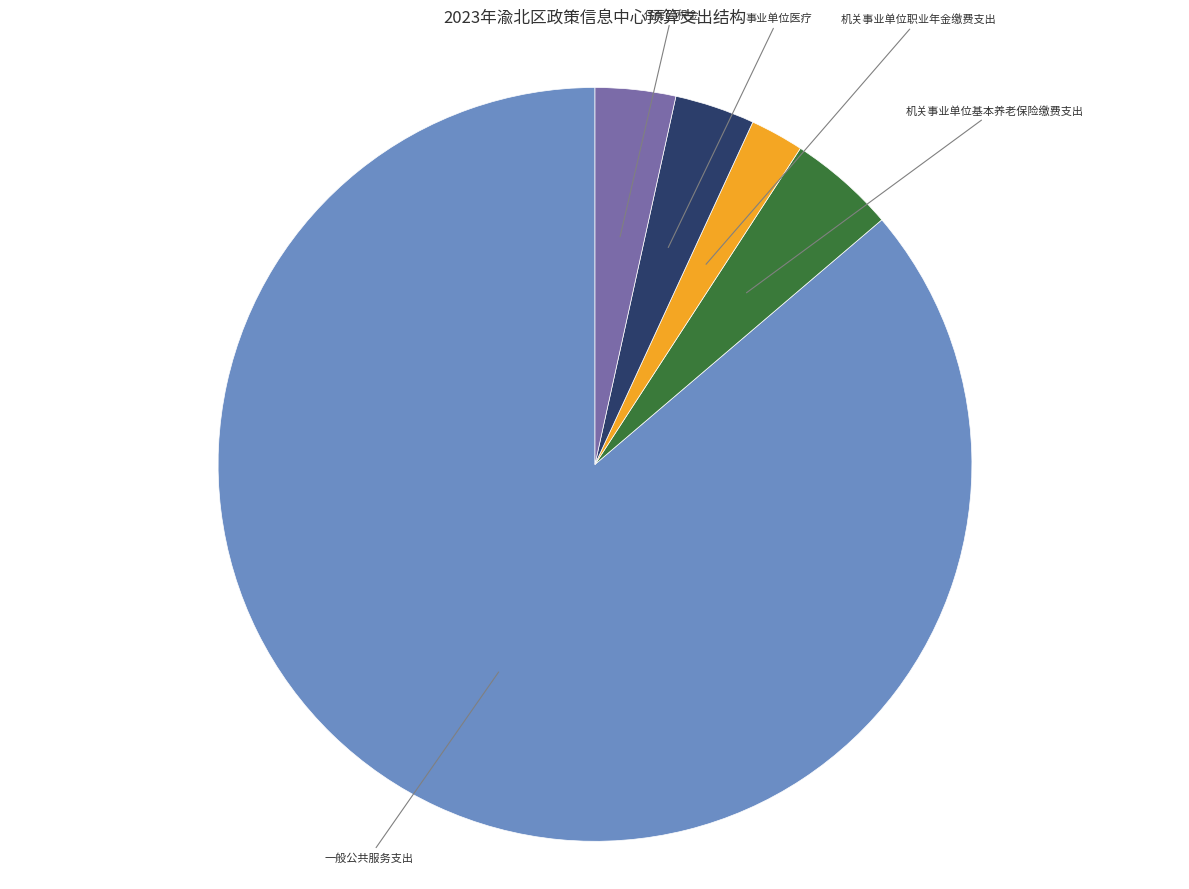

Does any single category account for the majority?

Yes